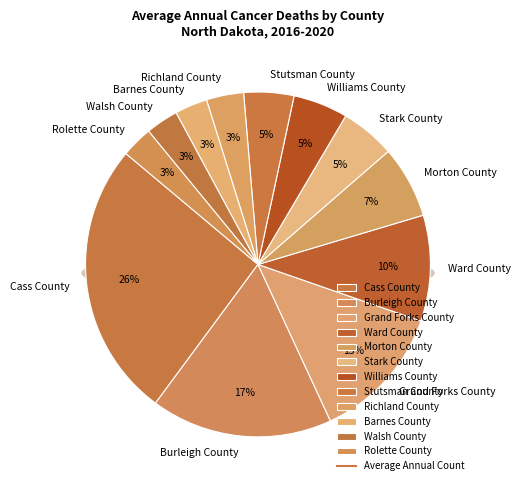

Rank the categories by value from highest to lowest.

Cass County, Burleigh County, Grand Forks County, Ward County, Morton County, Stark County, Williams County, Stutsman County, Richland County, Barnes County, Walsh County, Rolette County